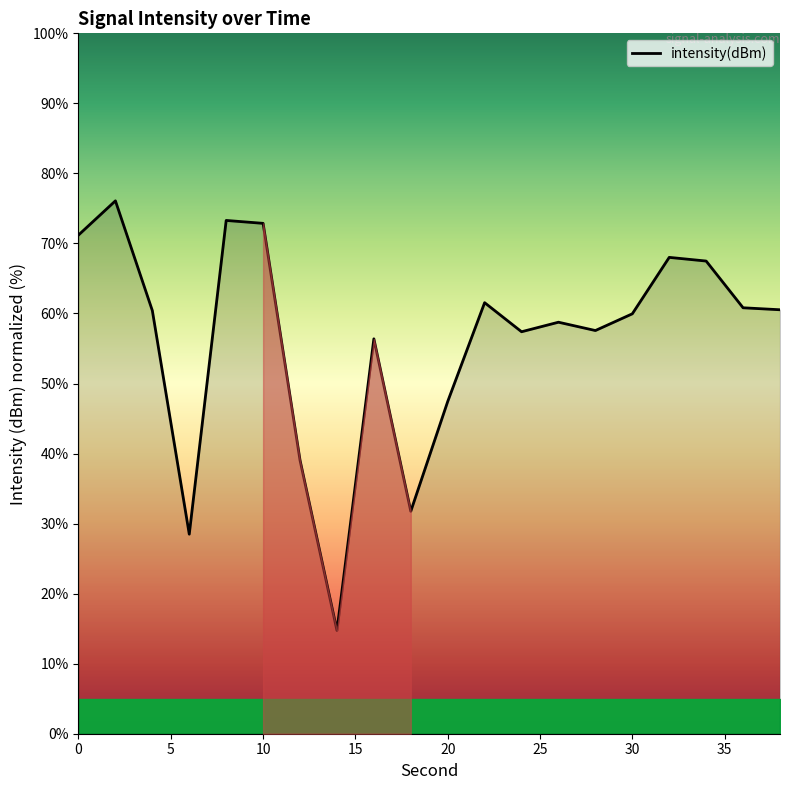

What is the greatest value displayed?

76.1